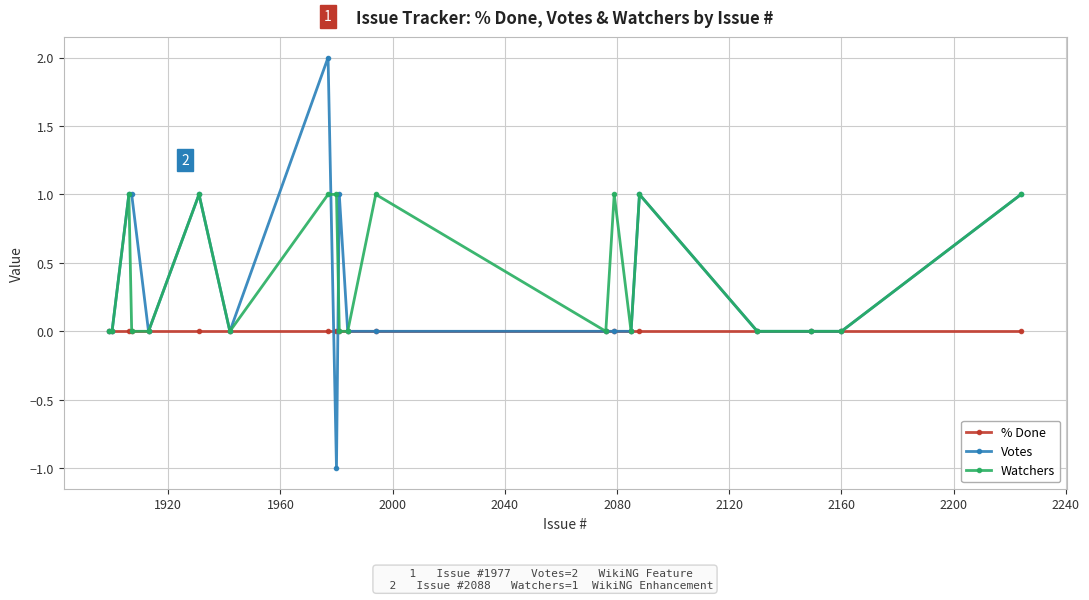

Rank the series by their maximum value, from highest to lowest.

Votes, Watchers, % Done